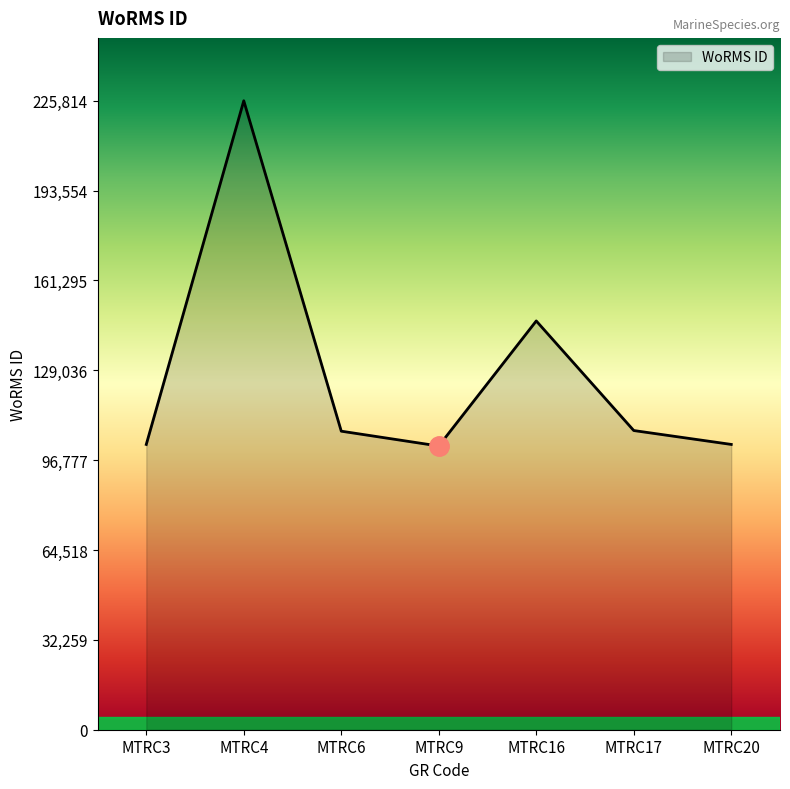

What is the sum of all values?

893917